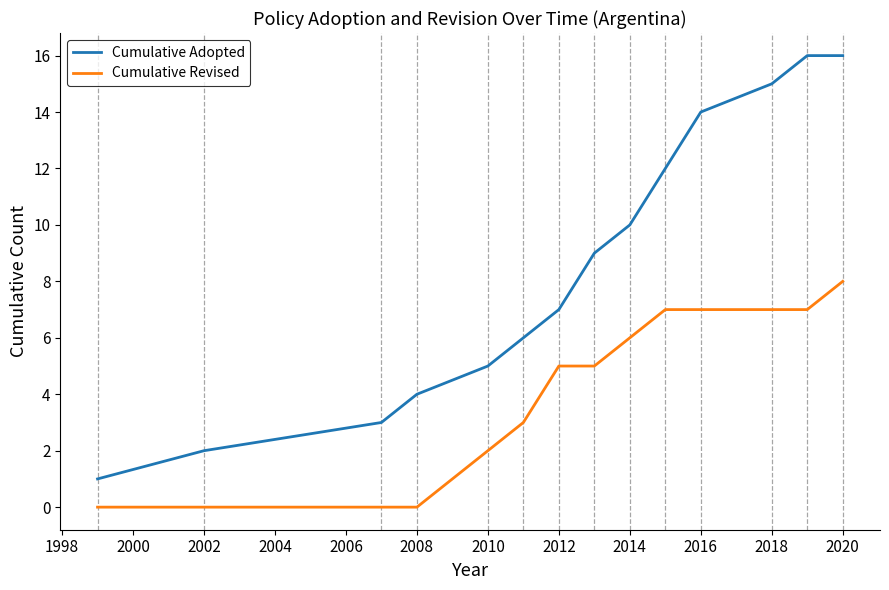

Does the chart have visible grid lines?

No